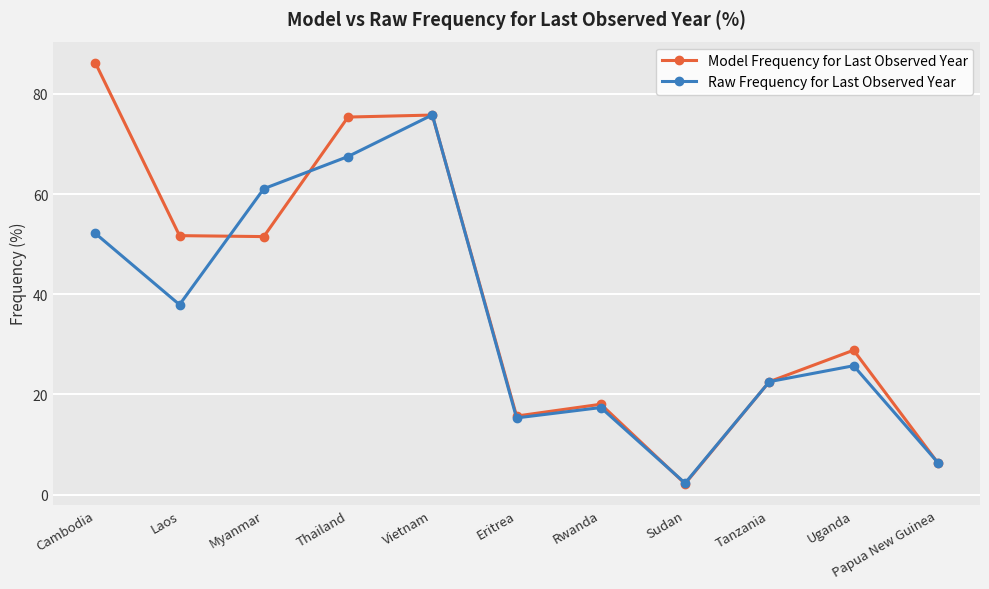

True or false: Raw Frequency for Last Observed Year has a value of 67.5 at Thailand.

True